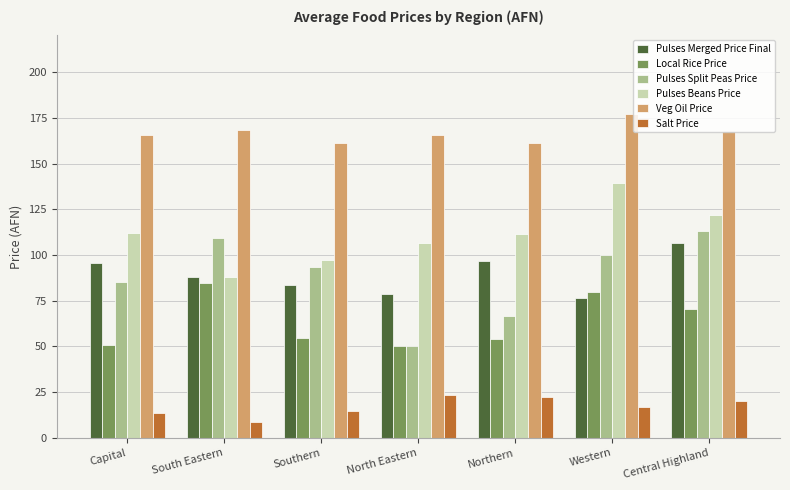

Read the Pulses Split Peas Price value at North Eastern.

50.0